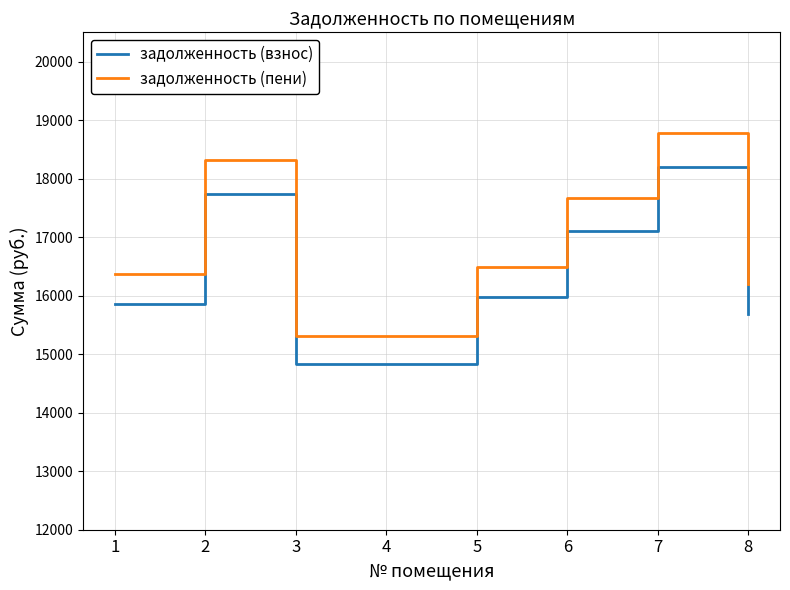

What are all the series names shown in the legend?

задолженность (взнос), задолженность (пени)